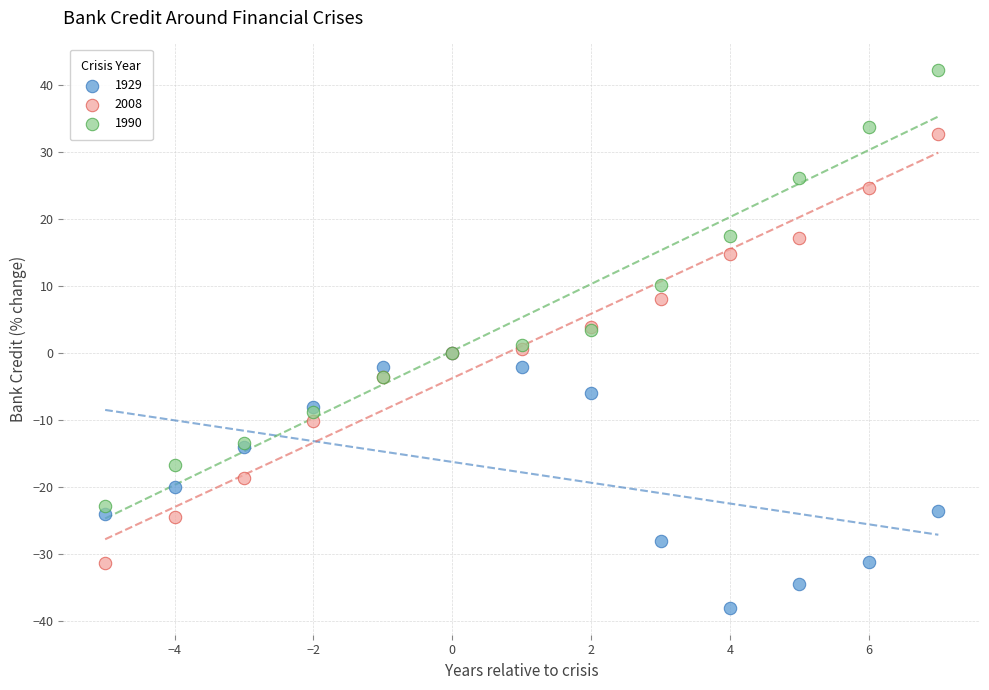

What are all the series names shown in the legend?

1929, 2008, 1990